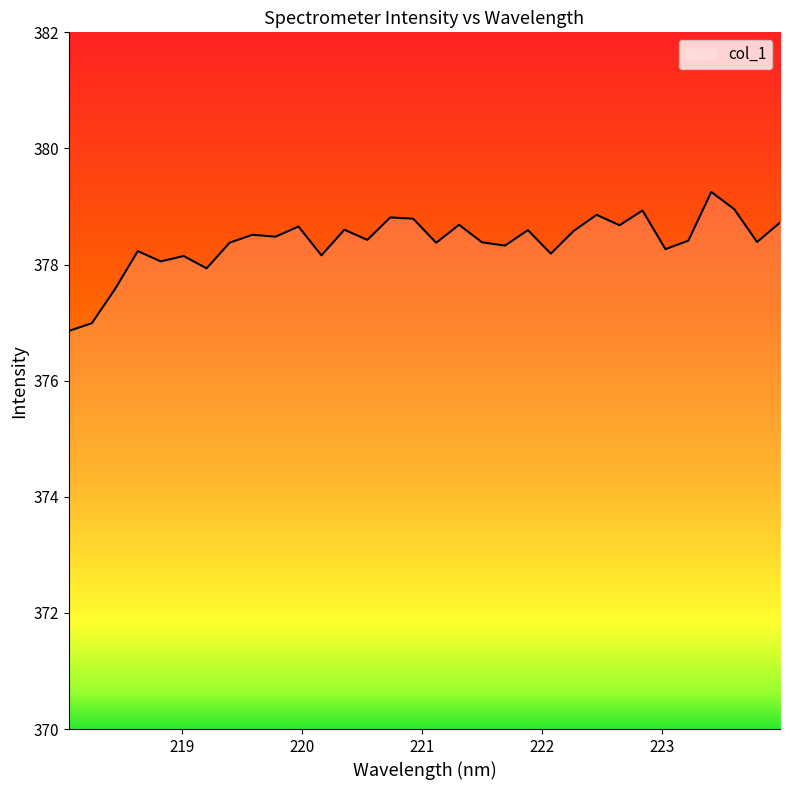

What is the minimum value shown in the chart?

376.9